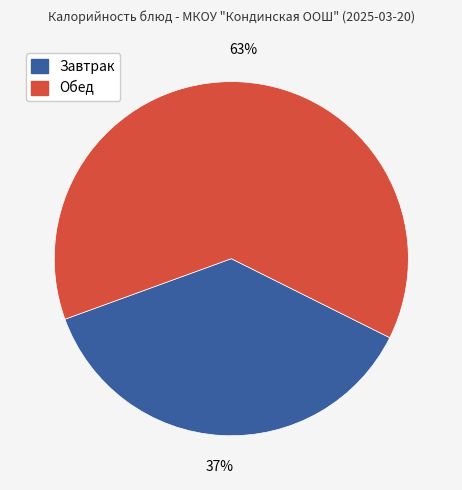

How many slices are in this pie chart?

2